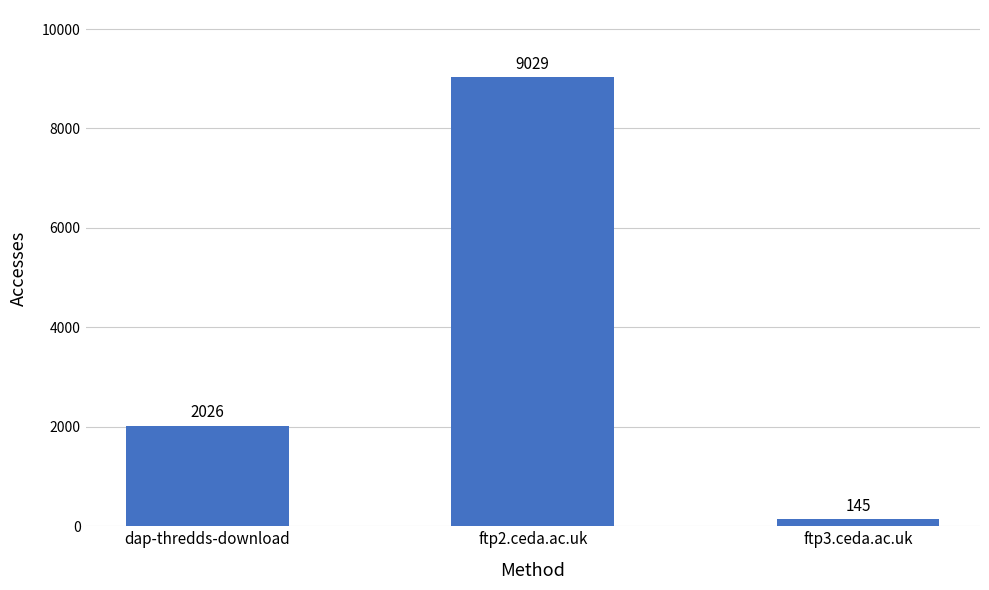

List the labels in order of value, smallest first.

ftp3.ceda.ac.uk, dap-thredds-download, ftp2.ceda.ac.uk